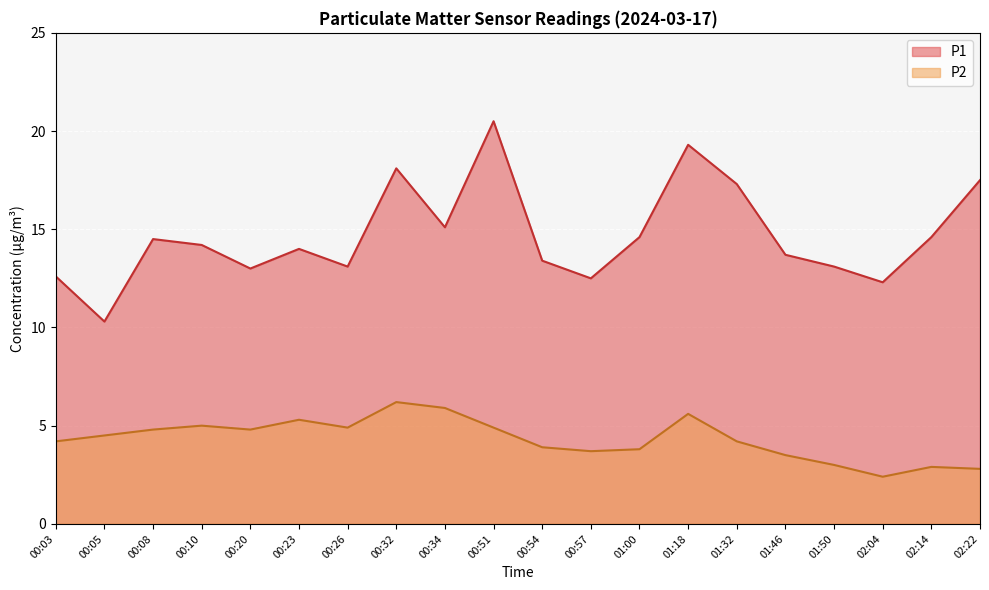

What is the smallest value displayed?

2.4